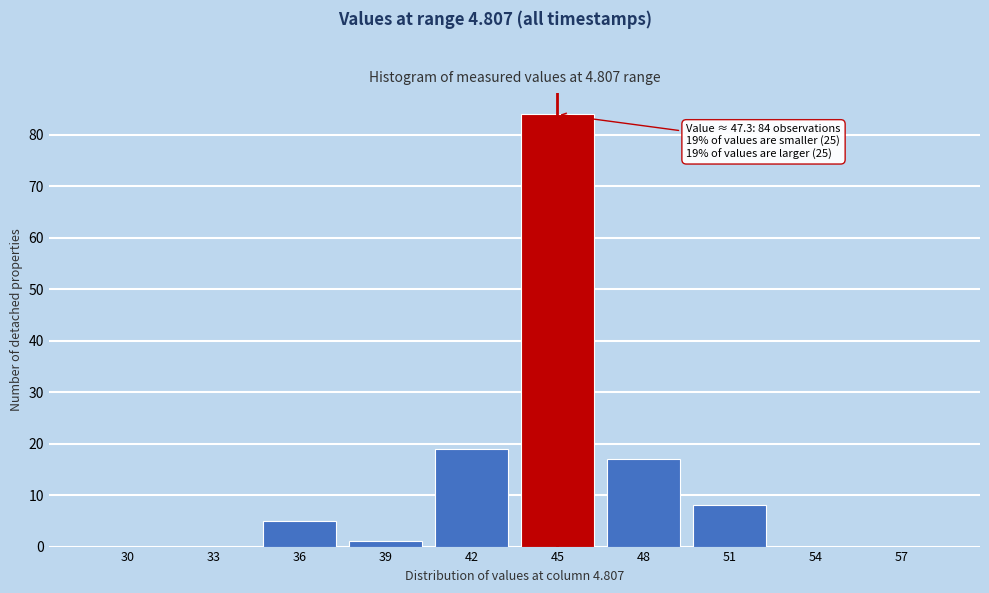

Reading left to right, transcribe all the data shown in this chart.

30=0	33=0	36=5	39=1	42=19	45=84	48=17	51=8	54=0	57=0